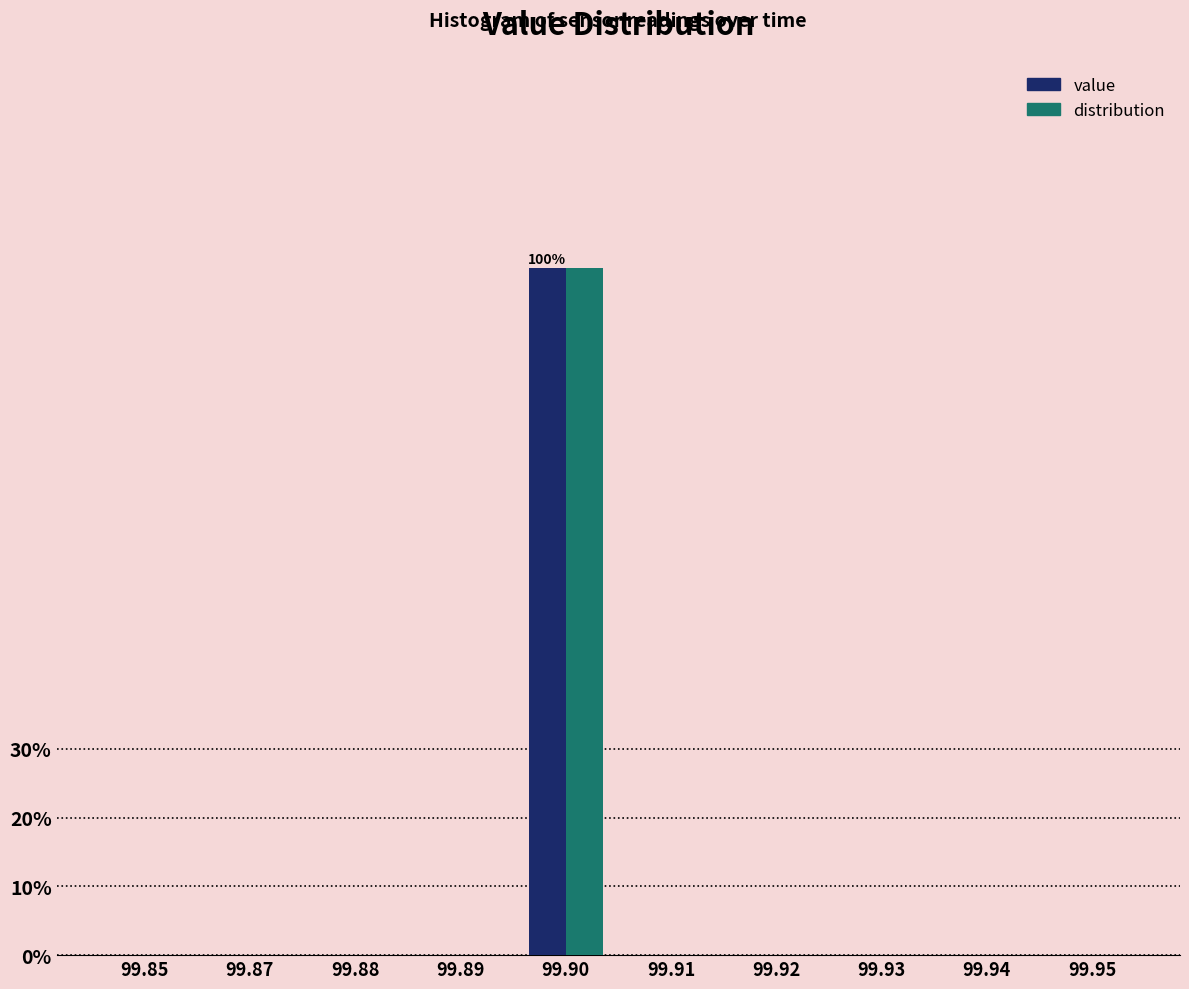

Reading left to right, list all the values displayed in this chart.

value: 99.85=0	99.87=0	99.88=0	99.89=0	99.90=100	99.91=0	99.92=0	99.93=0	99.94=0	99.95=0
distribution: 99.85=0	99.87=0	99.88=0	99.89=0	99.90=100	99.91=0	99.92=0	99.93=0	99.94=0	99.95=0